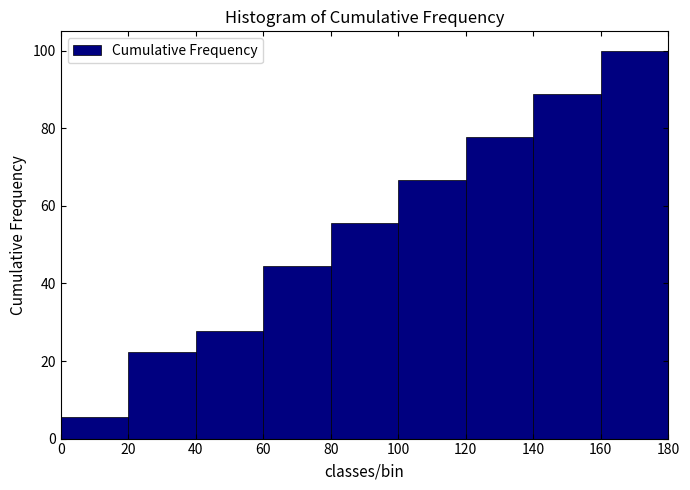

Reading left to right, list every bar in this chart as the range it spans on the x-axis followed by its height. The values are not printed on the chart, so give them approximately, as read against the axis.

0 to 20: 6
20 to 40: 22
40 to 60: 28
60 to 80: 44
80 to 100: 56
100 to 120: 66
120 to 140: 78
140 to 160: 88
160 to 180: 100